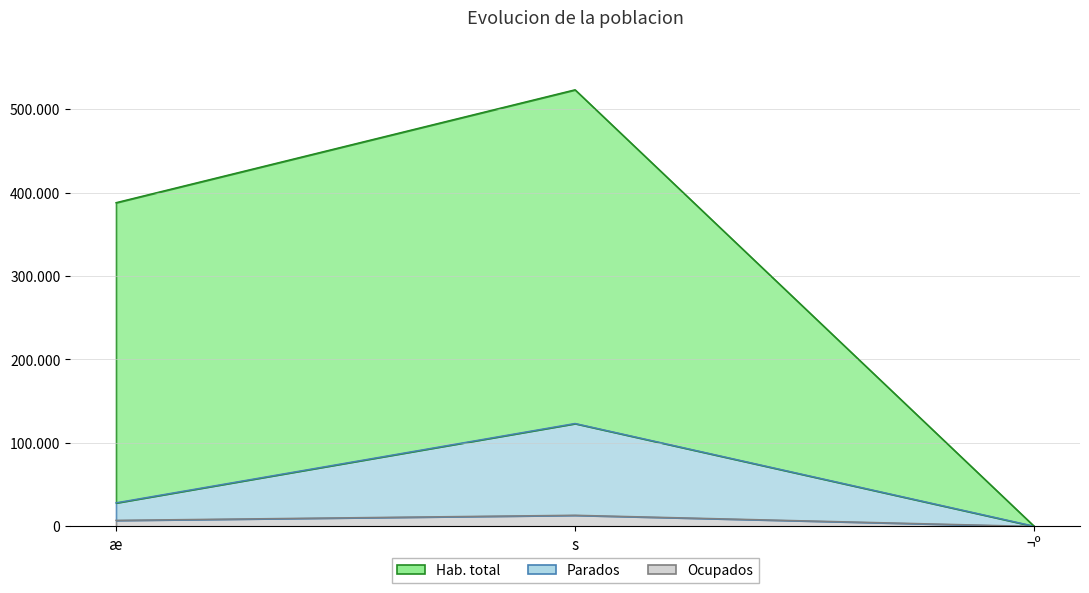

Which category has the lowest value across all series?

¬º